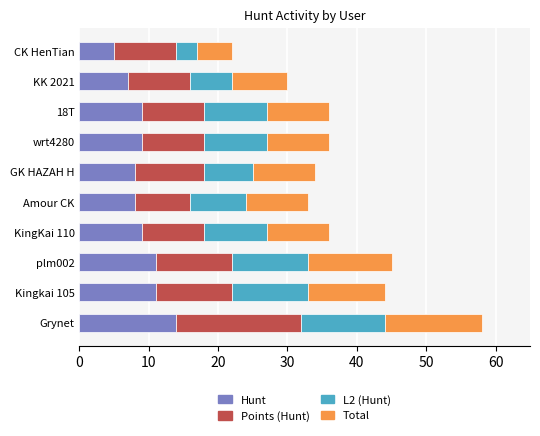

At which category is the sum across all series the highest?

Grynet